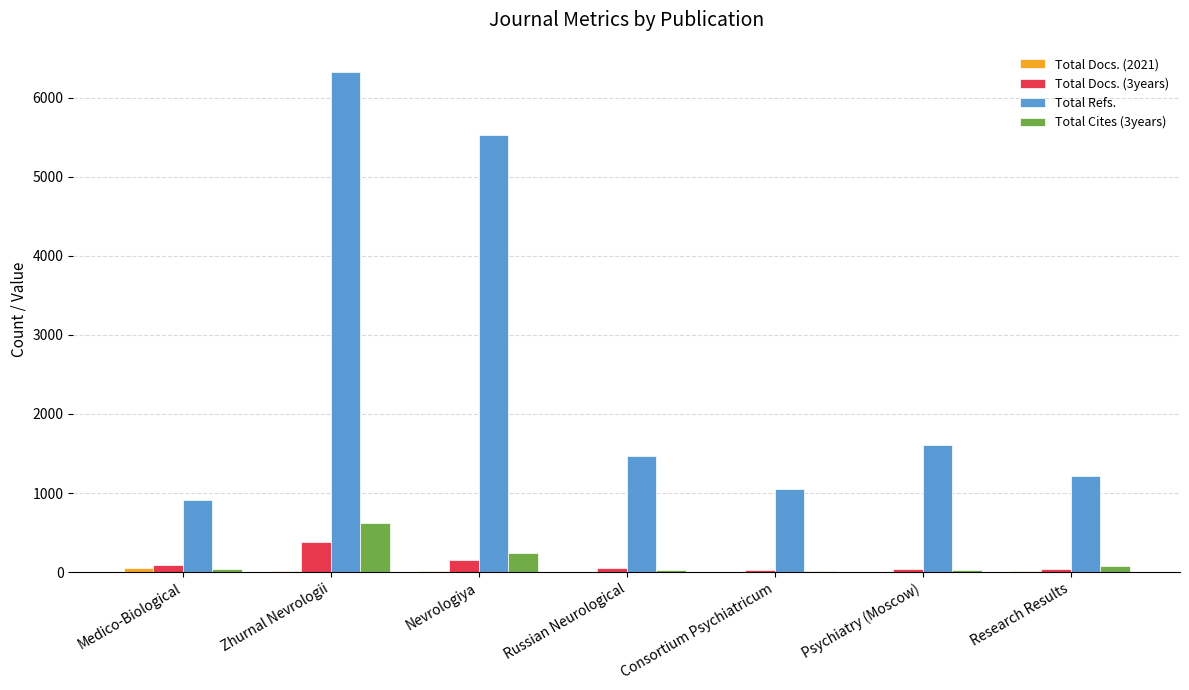

True or false: Total Refs. has a value of 908 at Medico-Biological.

True